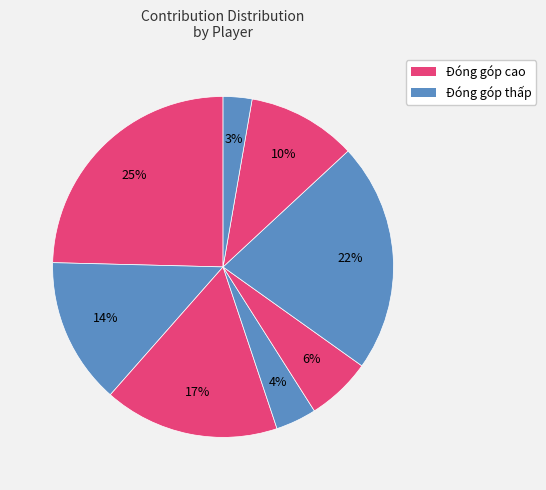

How many slices are in this pie chart?

8